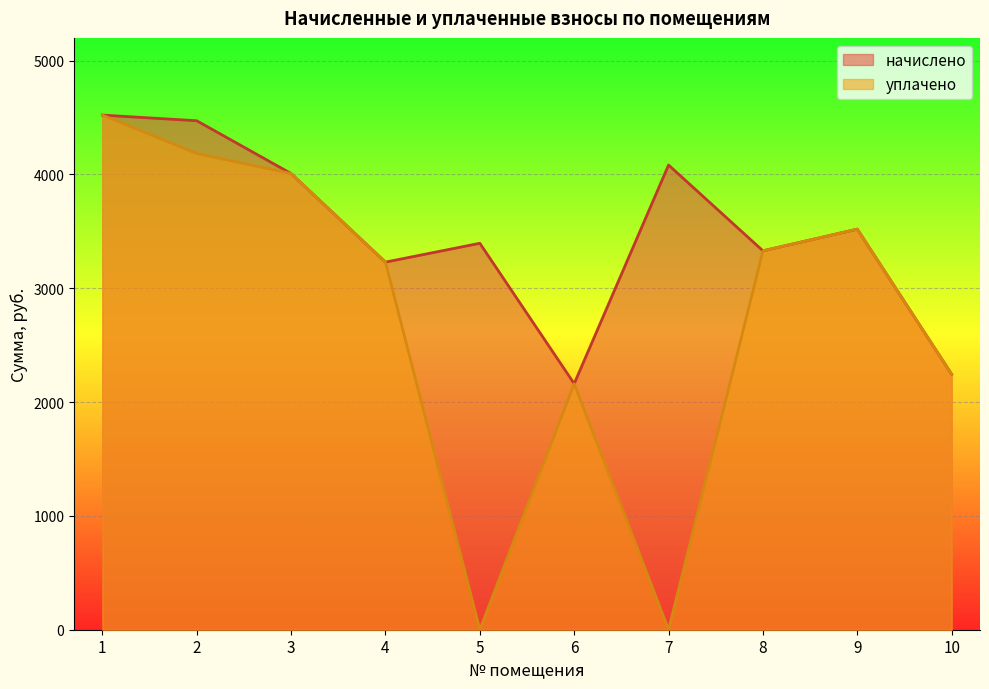

What is the maximum value shown in the chart?

4520.9